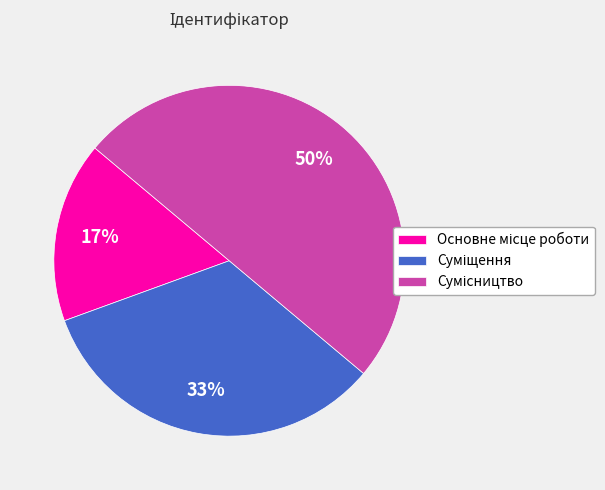

To the nearest percent, what is the difference between the largest and smallest slice percentages?

33%